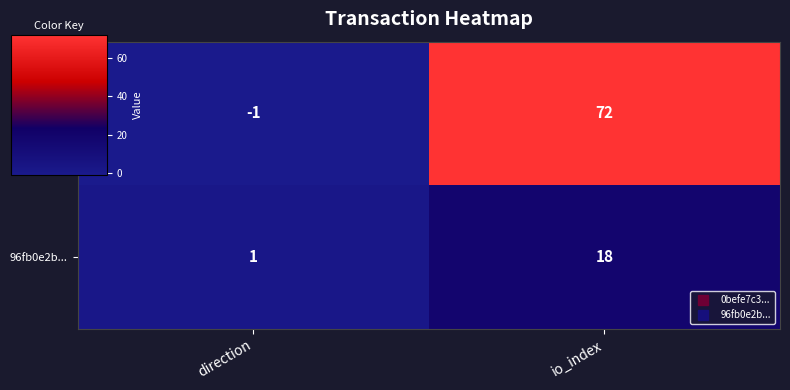

What is the greatest value displayed?

72